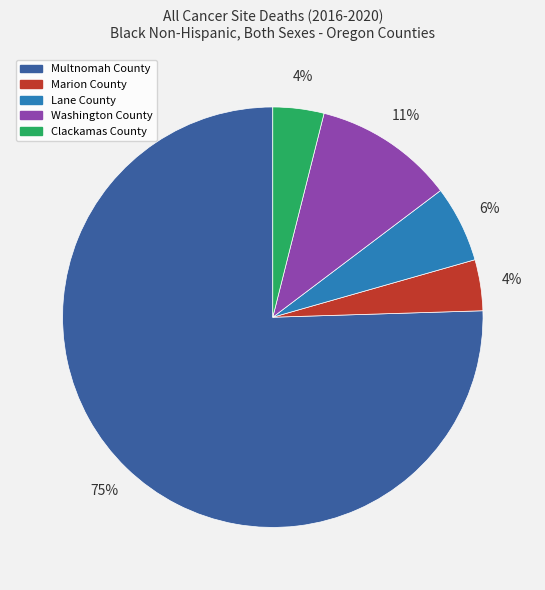

Is there a majority slice in this chart?

Yes